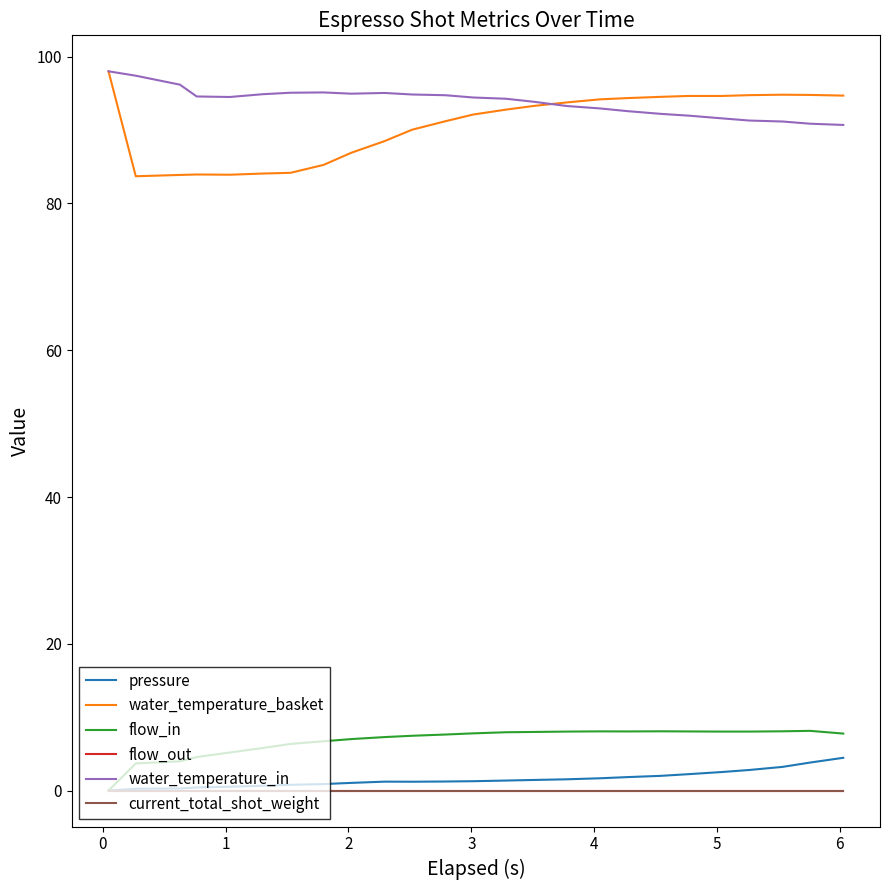

Does the chart display data point markers on the line(s)?

No